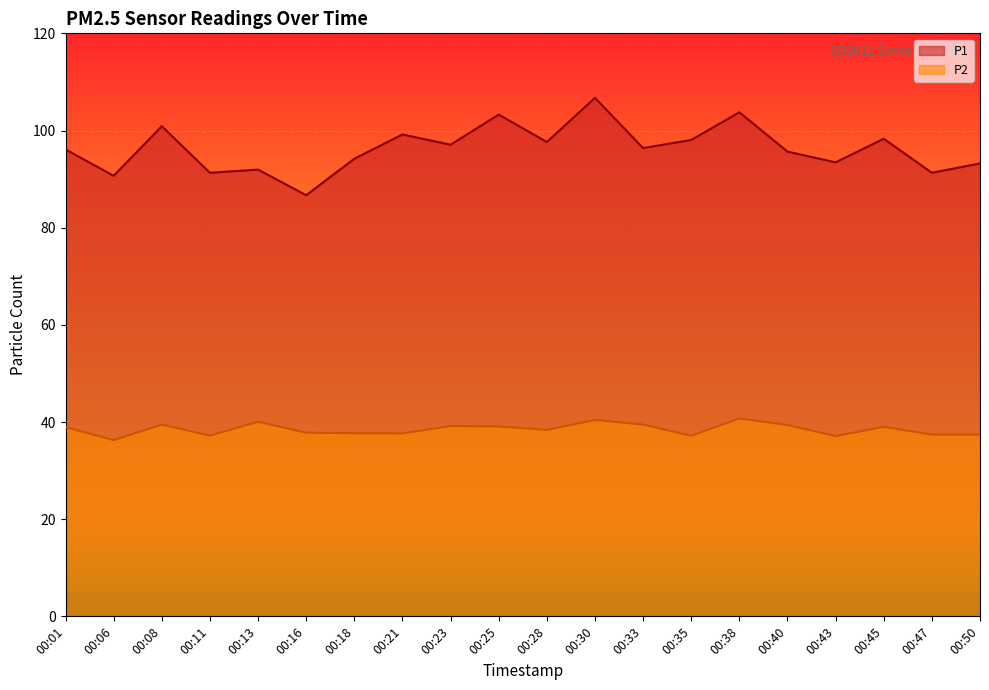

The P1 series shows 95.7 at 00:40. True or false?

True